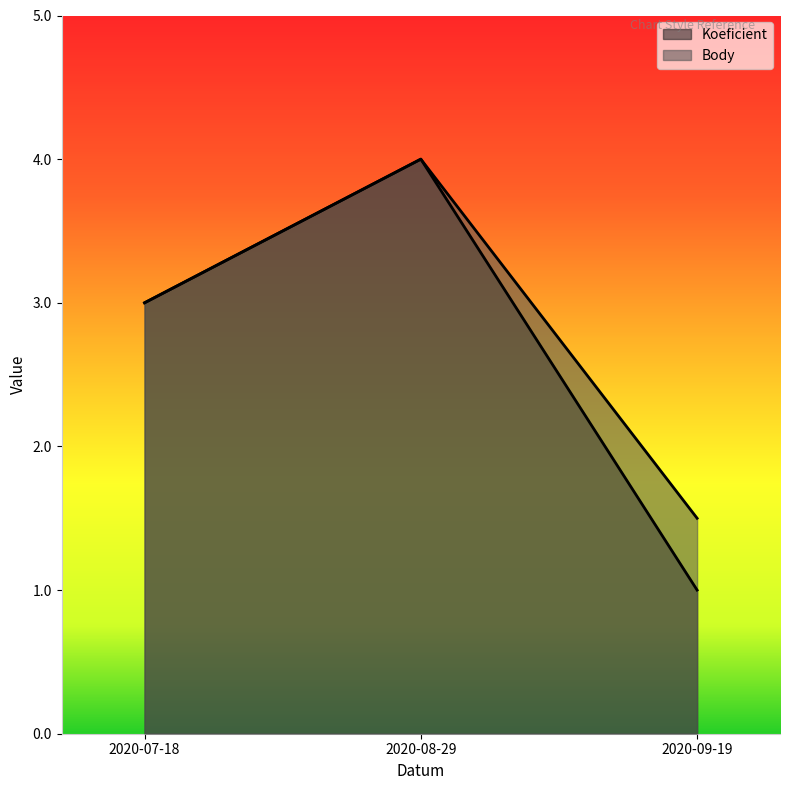

How many lines are shown in the chart?

2